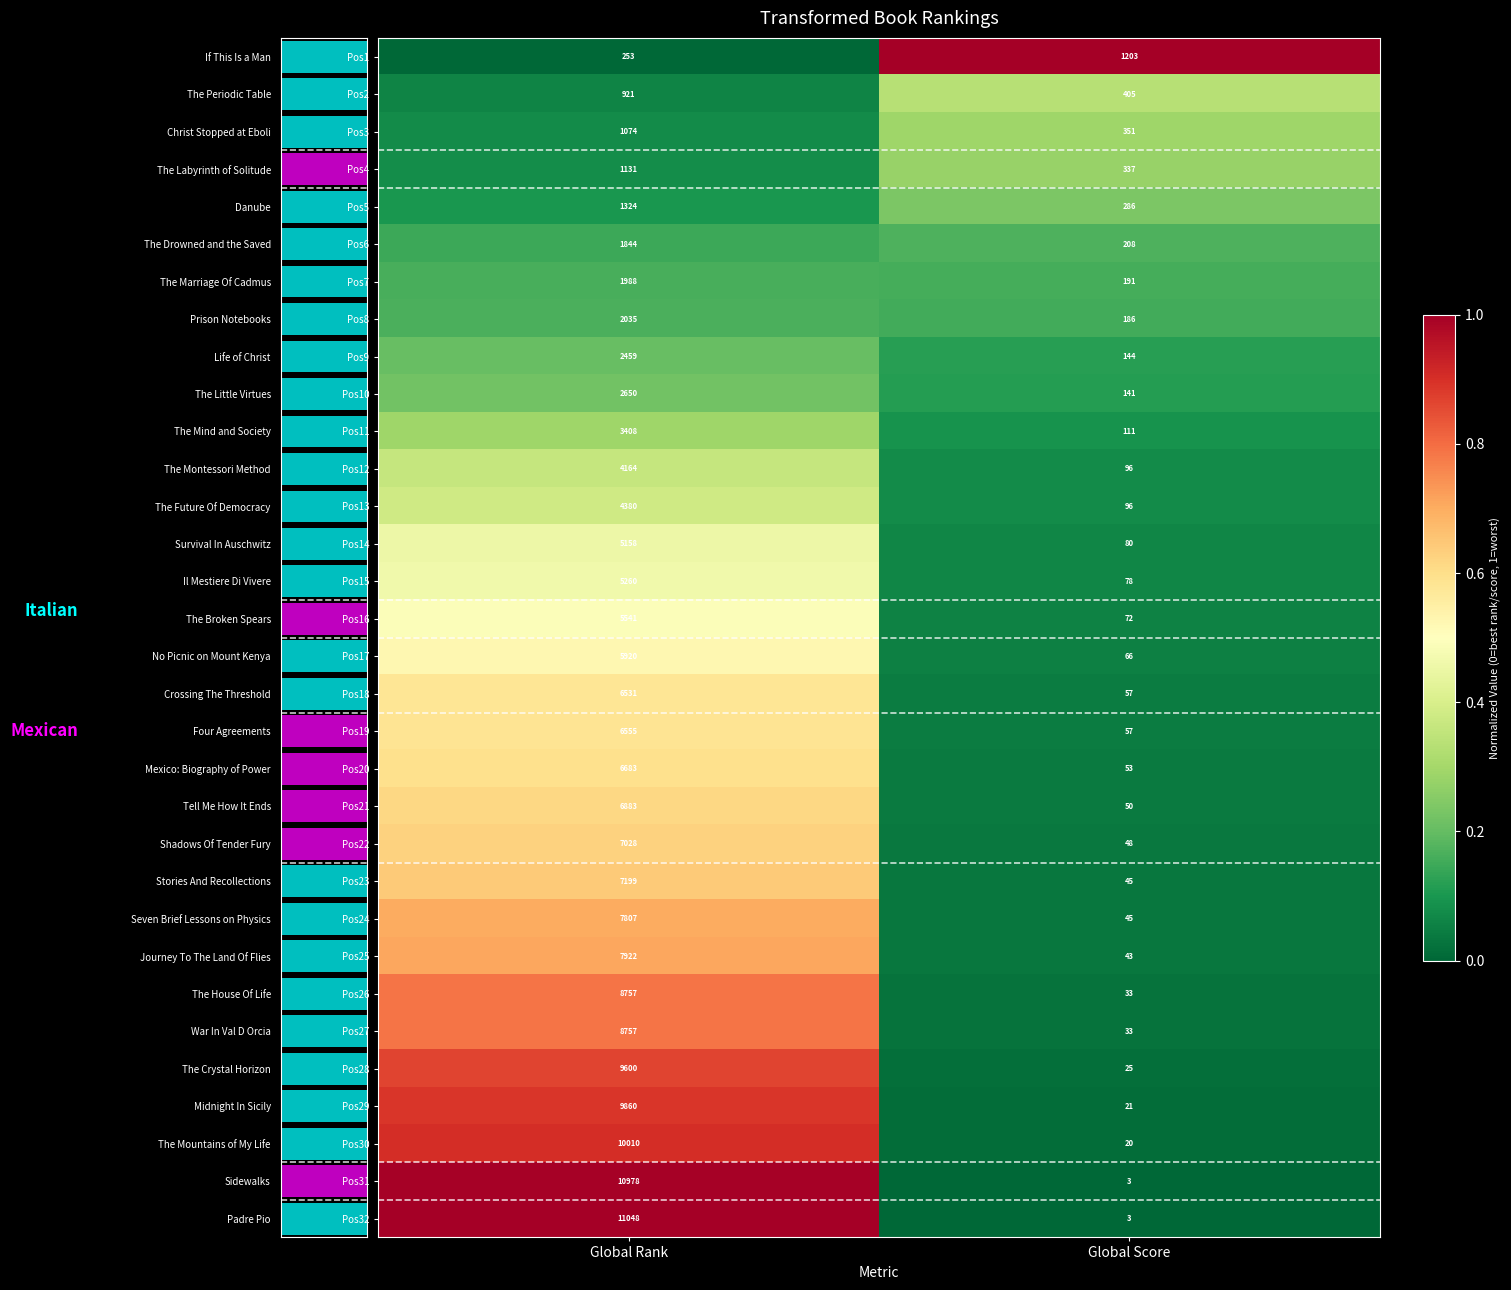

List the labels in order of Pos30 value, smallest first.

Global Score, Global Rank